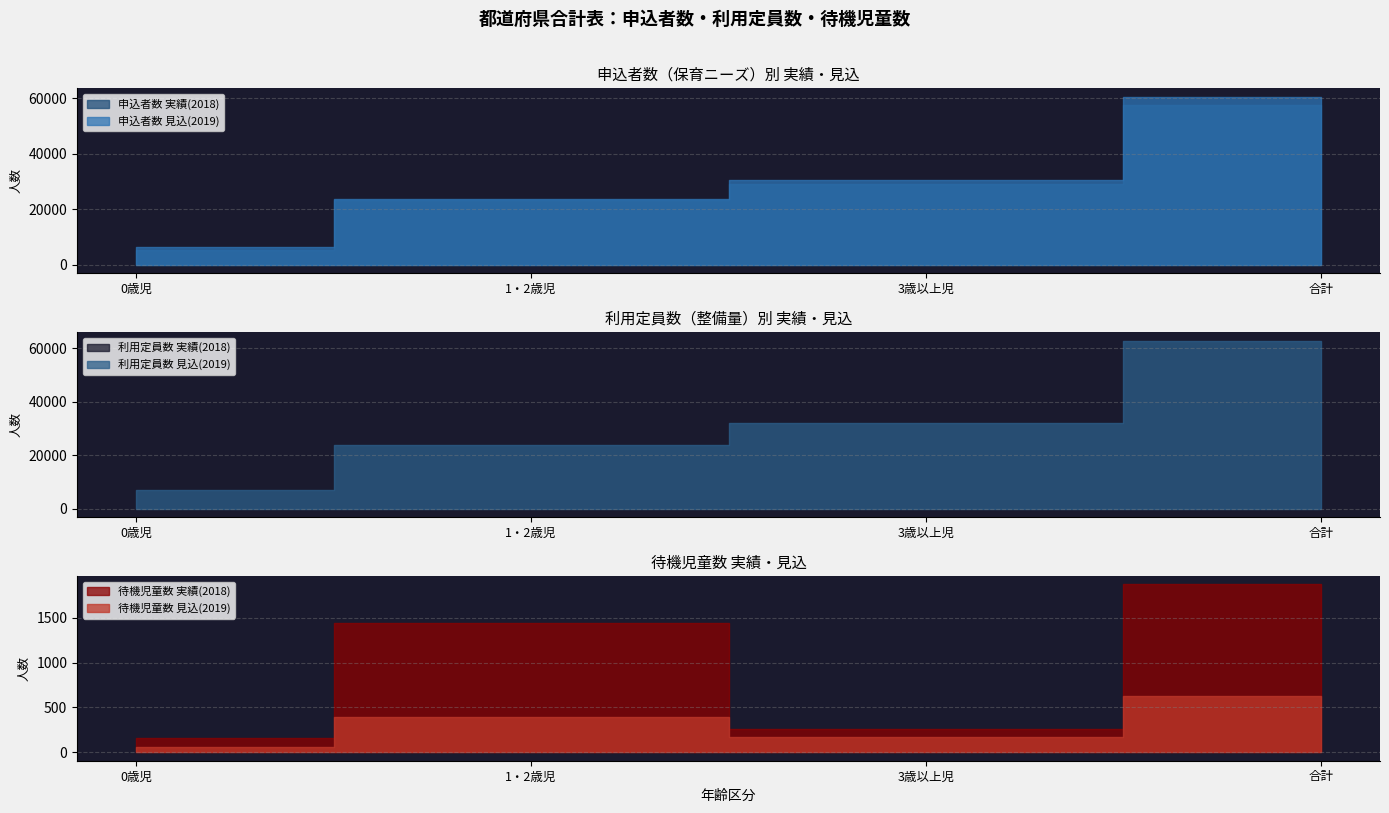

How many values in the 待機児童数 実績(2018) series exceed 1445?

1